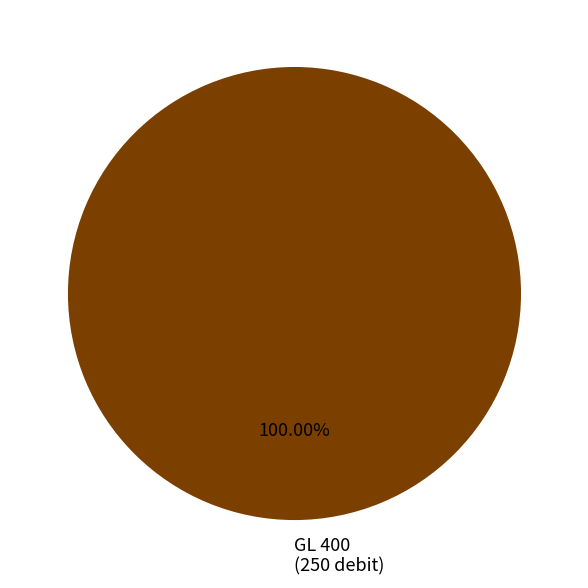

What is the majority slice?

GL 400 (250 debit)